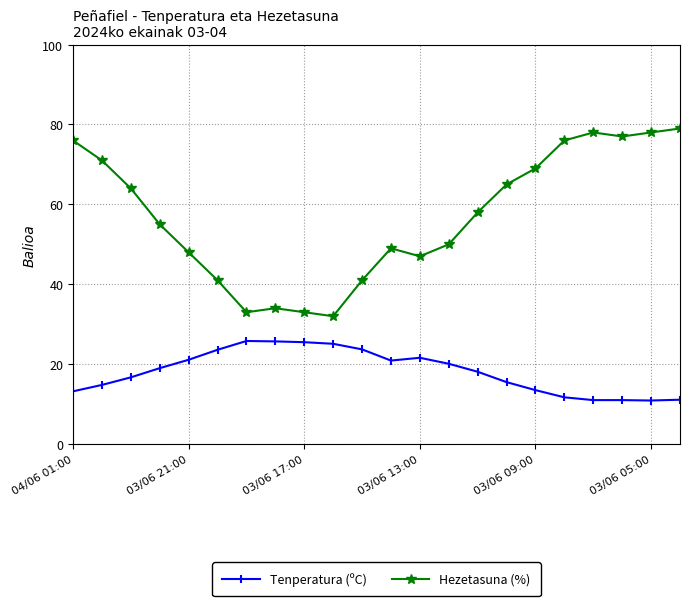

Which series has the largest total across all categories?

Hezetasuna (%)